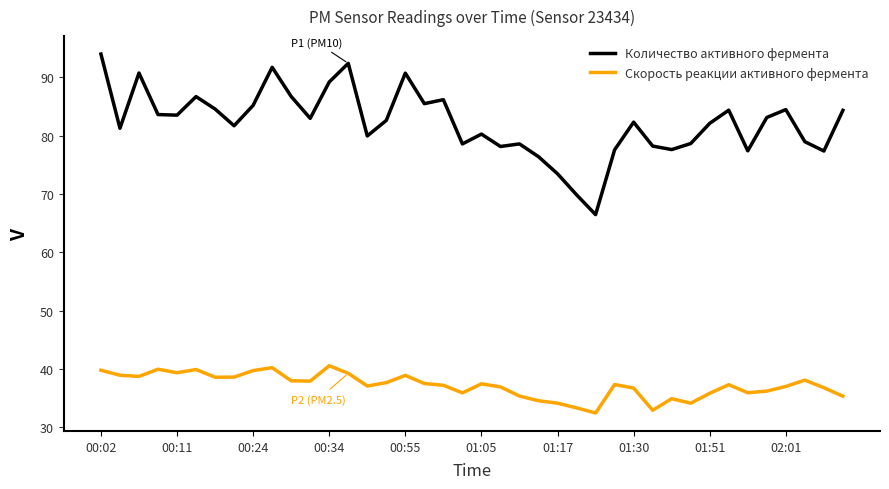

Rank the series by their maximum value, from highest to lowest.

Количество активного фермента, Скорость реакции активного фермента